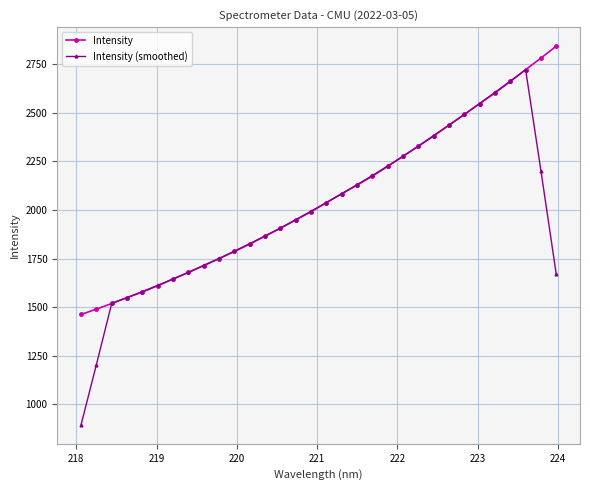

True or false: Intensity has more than 2 points higher than both neighbors.

False